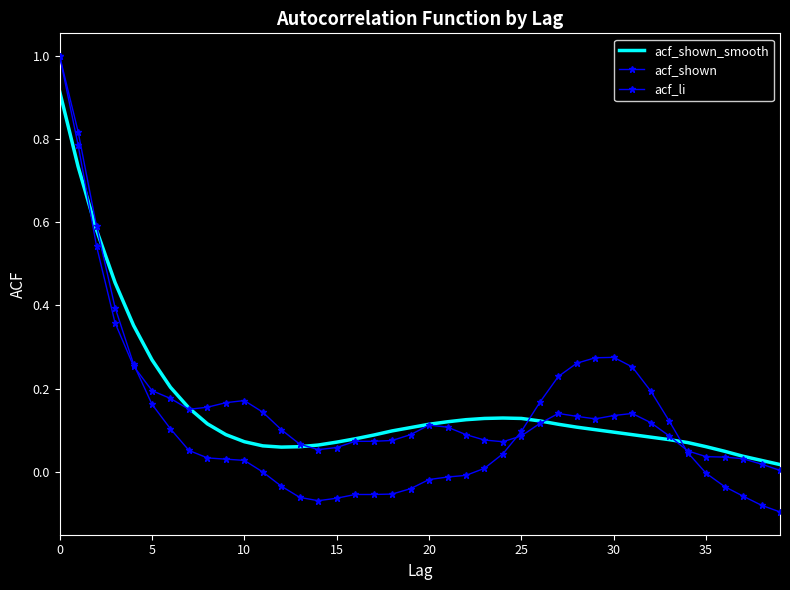

Which label corresponds to the smallest value in the chart?

39